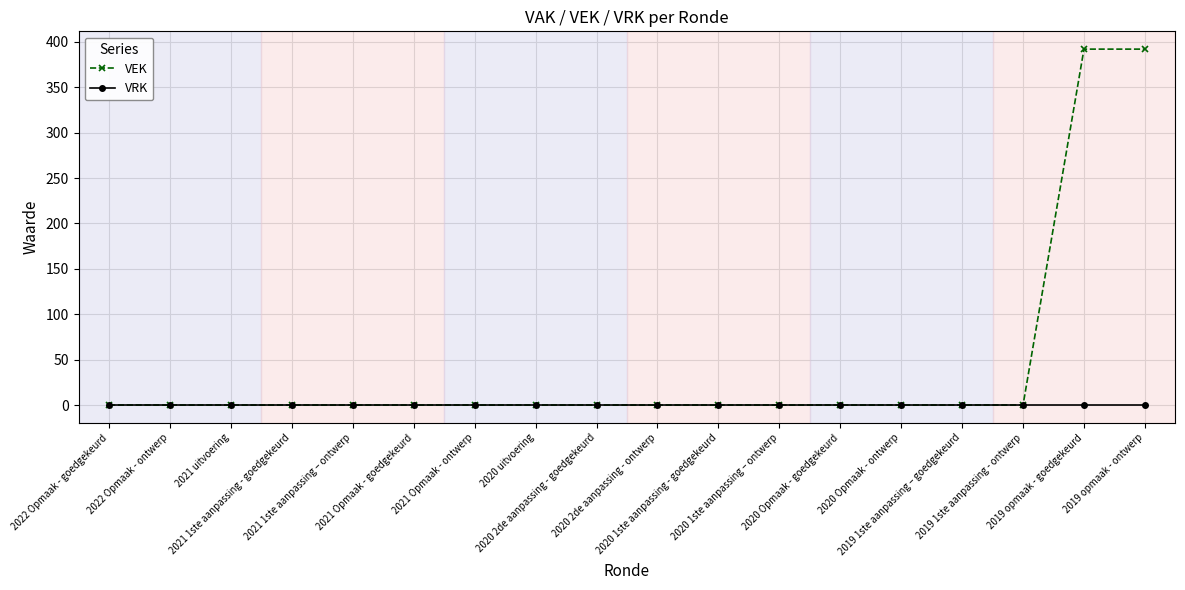

Reading left to right, list all the values displayed in this chart.

VEK: 2022 Opmaak - goedgekeurd=0	2022 Opmaak - ontwerp=0	2021 uitvoering=0	2021 1ste aanpassing - goedgekeurd=0	2021 1ste aanpassing – ontwerp=0	2021 Opmaak - goedgekeurd=0	2021 Opmaak - ontwerp=0	2020 uitvoering=0	2020 2de aanpassing - goedgekeurd=0	2020 2de aanpassing - ontwerp=0	2020 1ste aanpassing - goedgekeurd=0	2020 1ste aanpassing – ontwerp=0	2020 Opmaak - goedgekeurd=0	2020 Opmaak - ontwerp=0	2019 1ste aanpassing – goedgekeurd=0	2019 1ste aanpassing - ontwerp=0	2019 opmaak - goedgekeurd=392	2019 opmaak - ontwerp=392
VRK: 2022 Opmaak - goedgekeurd=0	2022 Opmaak - ontwerp=0	2021 uitvoering=0	2021 1ste aanpassing - goedgekeurd=0	2021 1ste aanpassing – ontwerp=0	2021 Opmaak - goedgekeurd=0	2021 Opmaak - ontwerp=0	2020 uitvoering=0	2020 2de aanpassing - goedgekeurd=0	2020 2de aanpassing - ontwerp=0	2020 1ste aanpassing - goedgekeurd=0	2020 1ste aanpassing – ontwerp=0	2020 Opmaak - goedgekeurd=0	2020 Opmaak - ontwerp=0	2019 1ste aanpassing – goedgekeurd=0	2019 1ste aanpassing - ontwerp=0	2019 opmaak - goedgekeurd=0	2019 opmaak - ontwerp=0